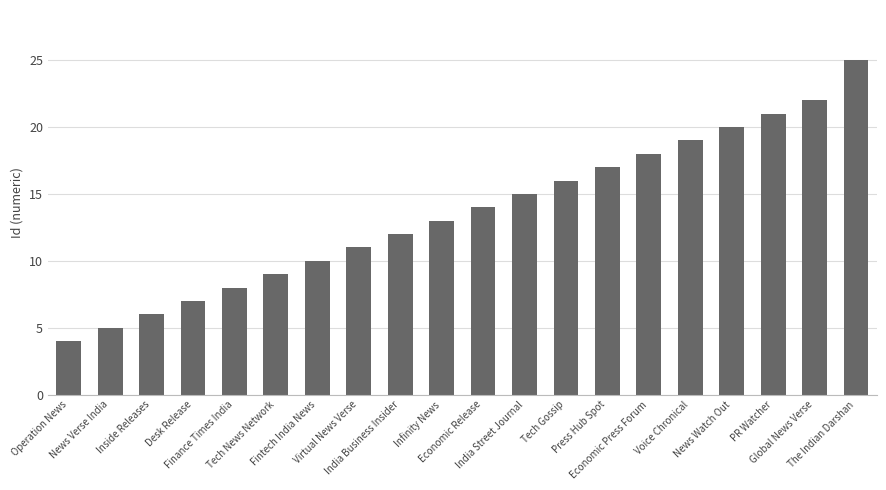

Rank the categories by value from highest to lowest.

The Indian Darshan, Global News Verse, PR Watcher, News Watch Out, Voice Chronical, Economic Press Forum, Press Hub Spot, Tech Gossip, India Street Journal, Economic Release, Infinity News, India Business Insider, Virtual News Verse, Fintech India News, Tech News Network, Finance Times India, Desk Release, Inside Releases, News Verse India, Operation News